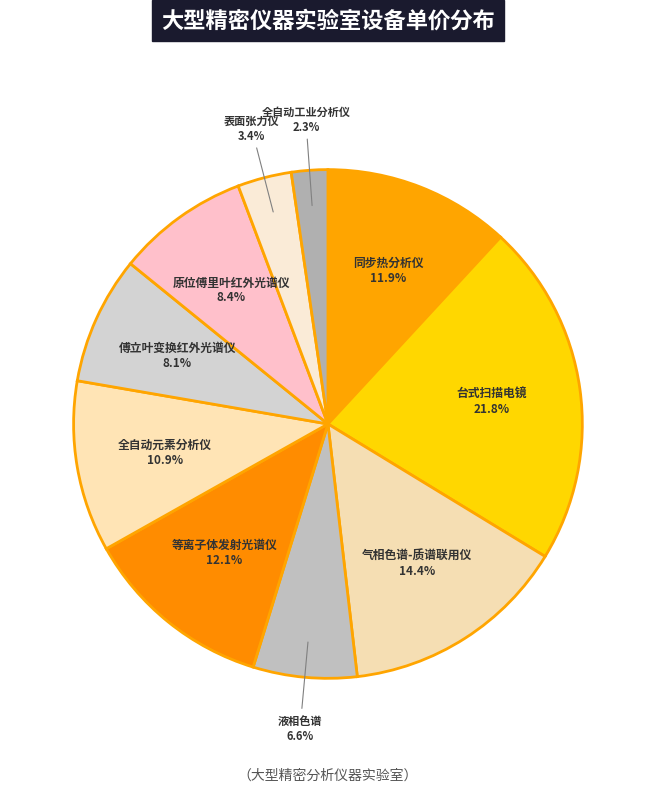

Which category has the biggest portion of the pie?

台式扫描电镜